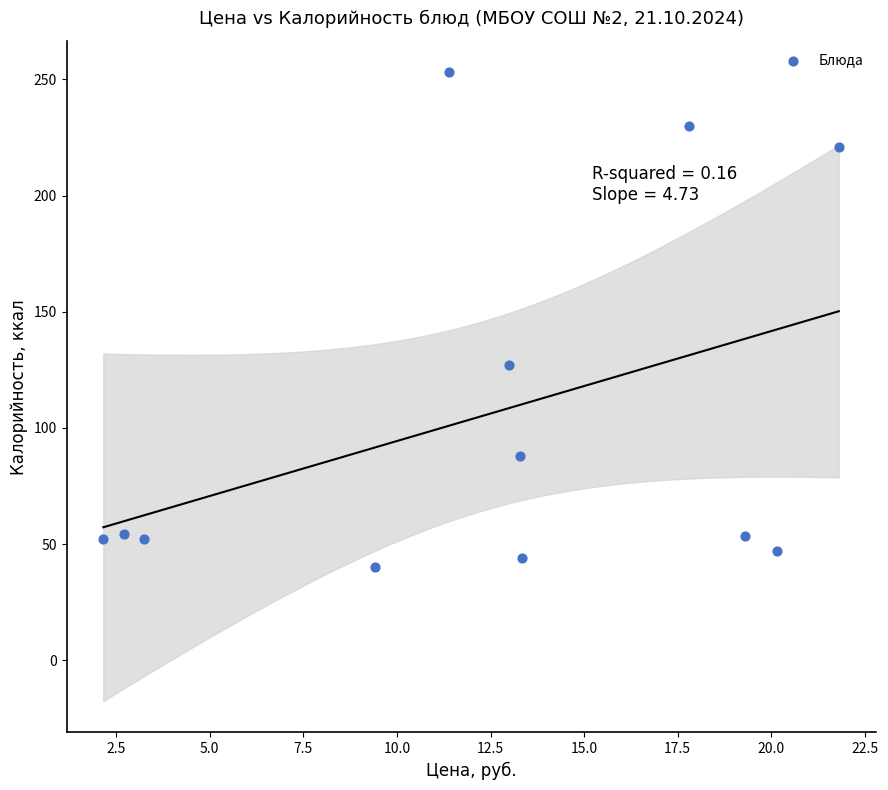

What is the average Y value?

105.2